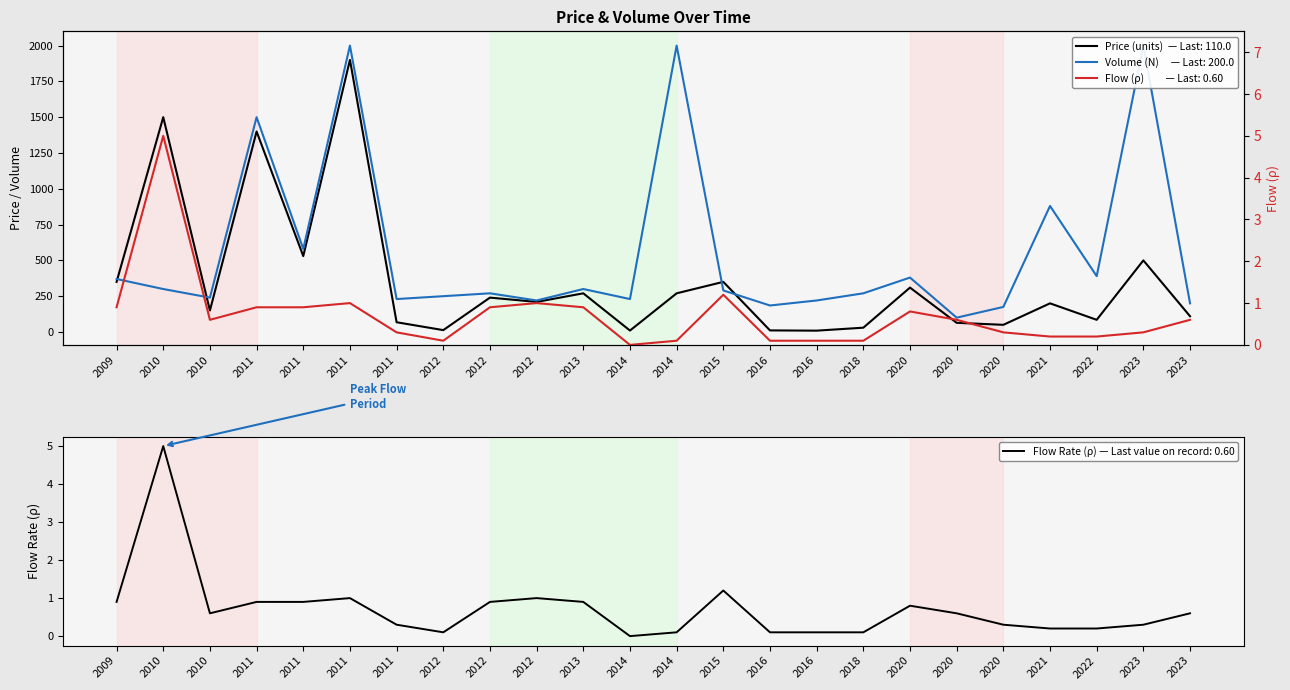

How many interior local valleys does the Péi~j (price) series have?

8